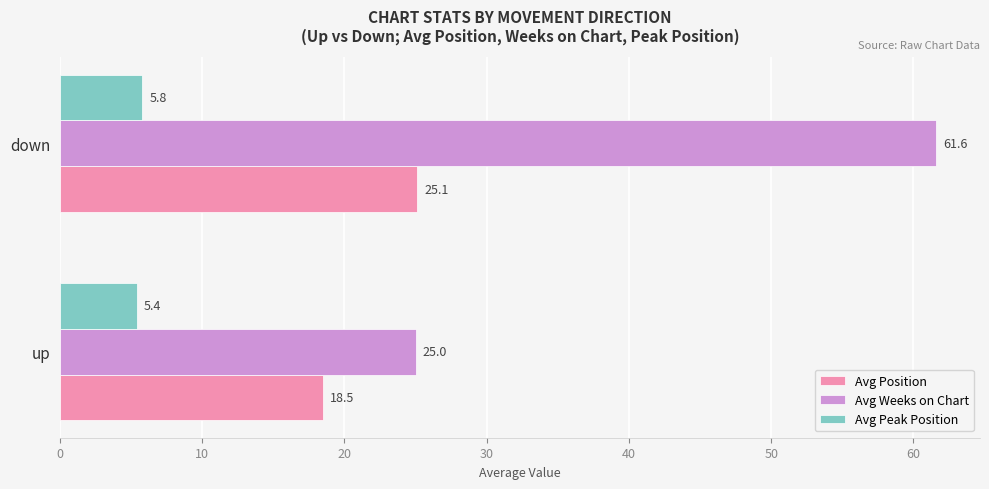

Which series has the largest range (max minus min)?

Avg Weeks on Chart